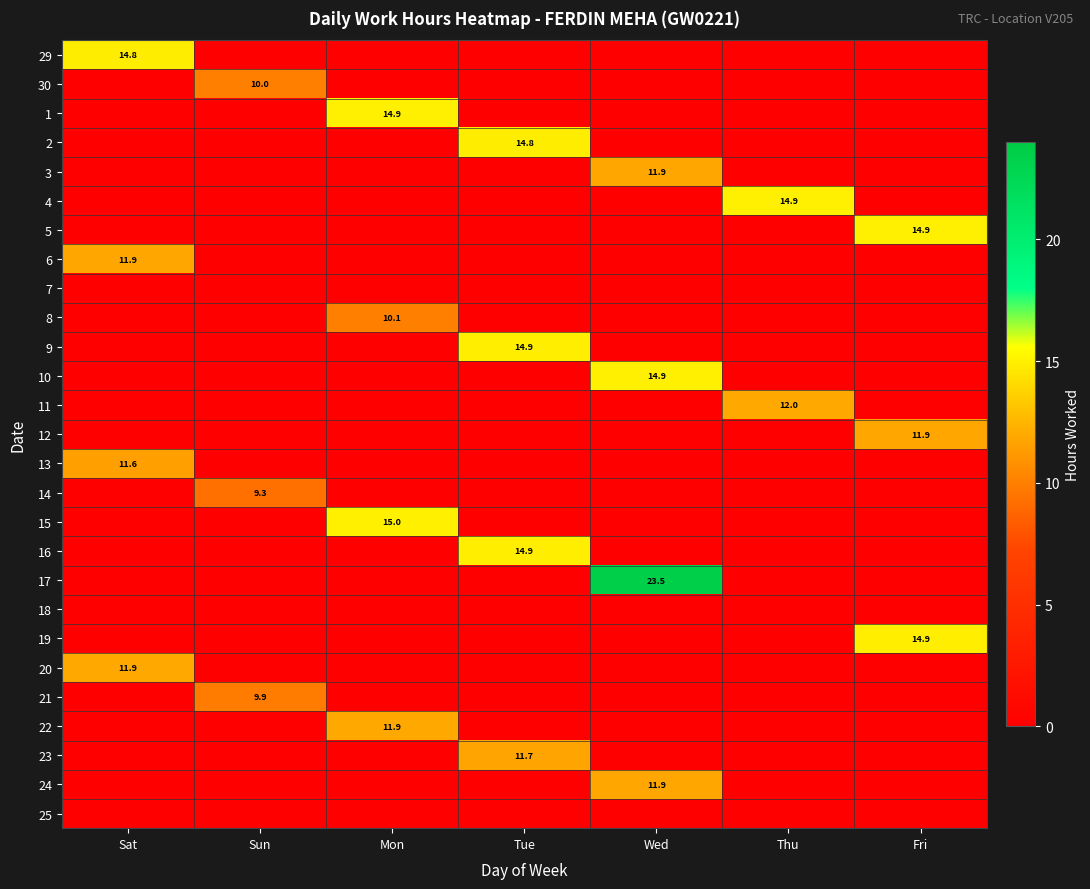

True or false: 5 has a value of 14.9 at Fri.

True